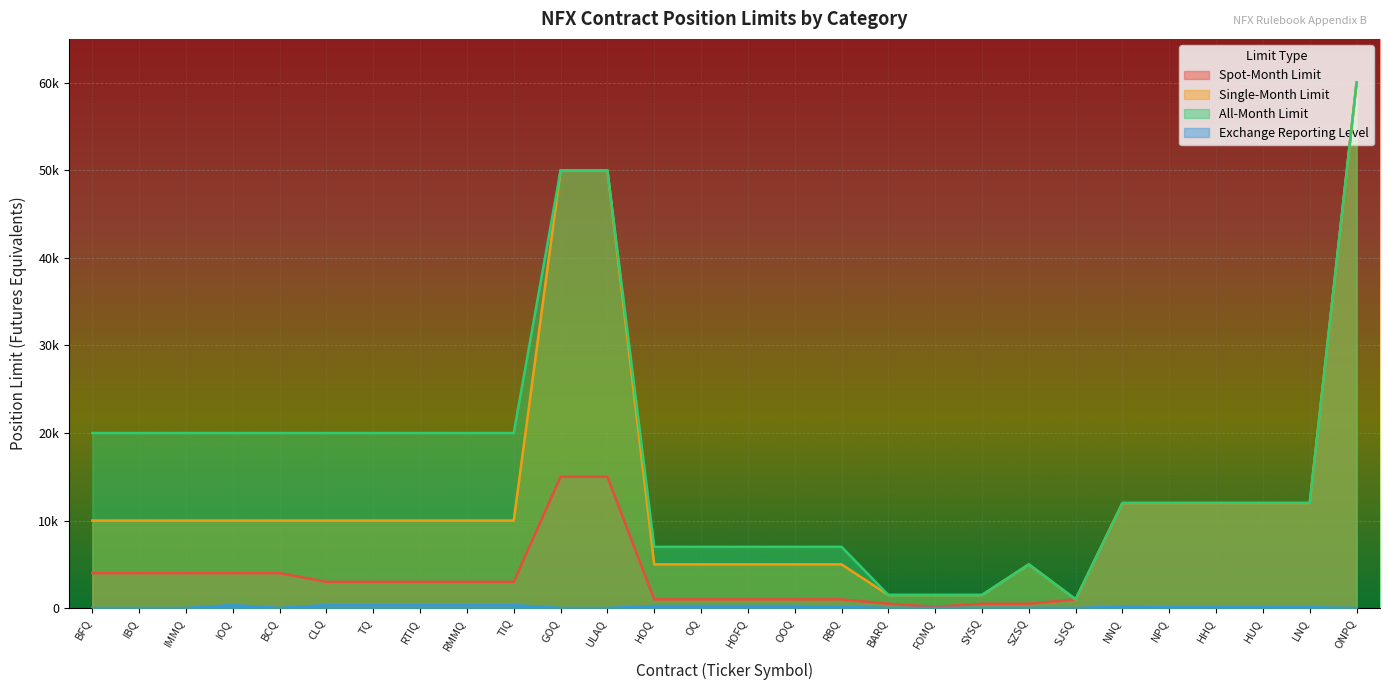

Does the chart display data point markers on the line(s)?

No